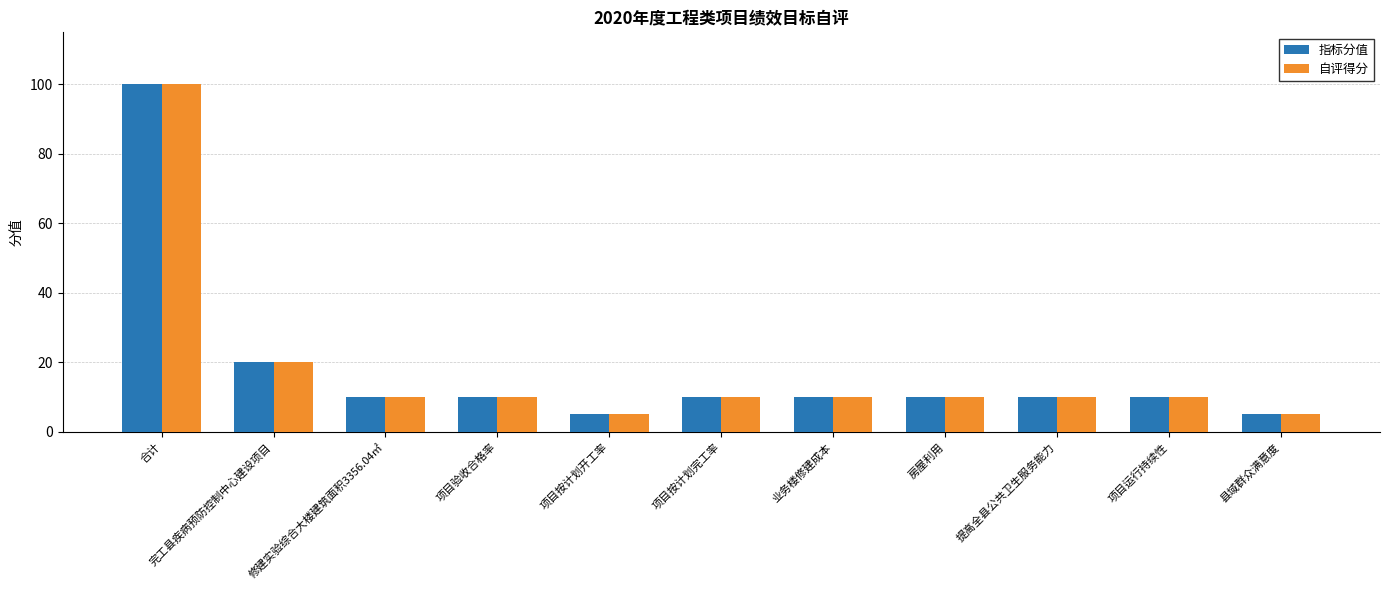

What is the total value across all series at 项目按计划开工率?

10